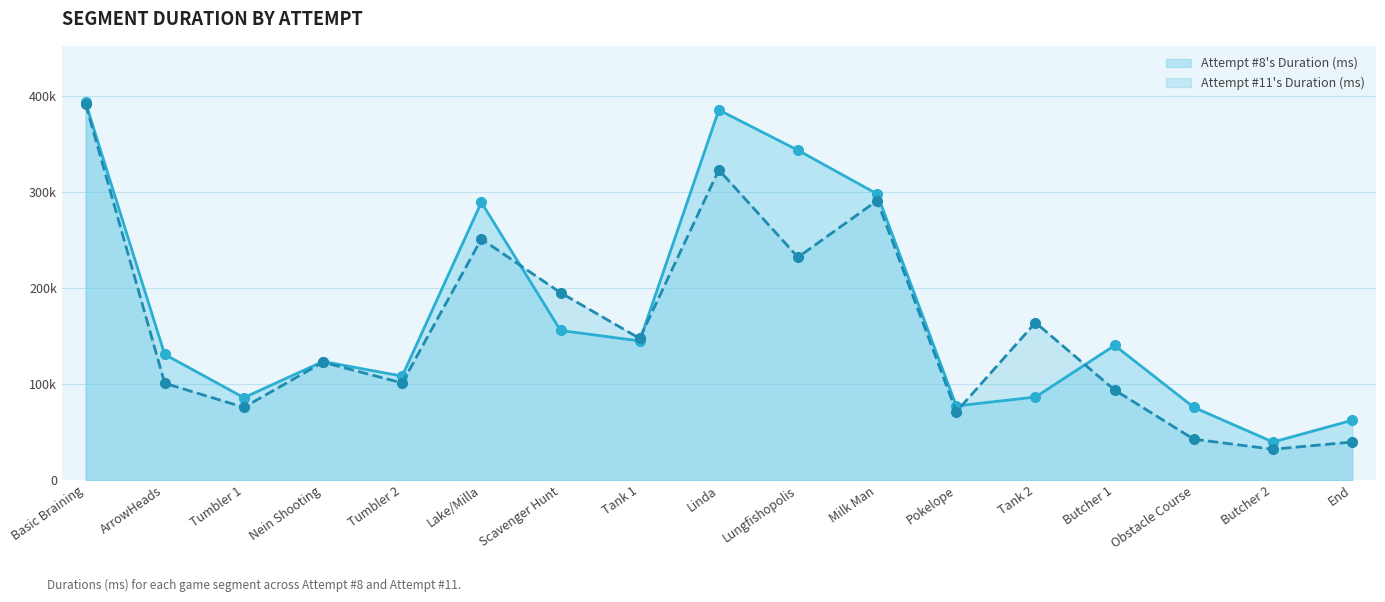

What is the value of the Attempt #8's Duration (ms) point at the 7th from the left?

155893